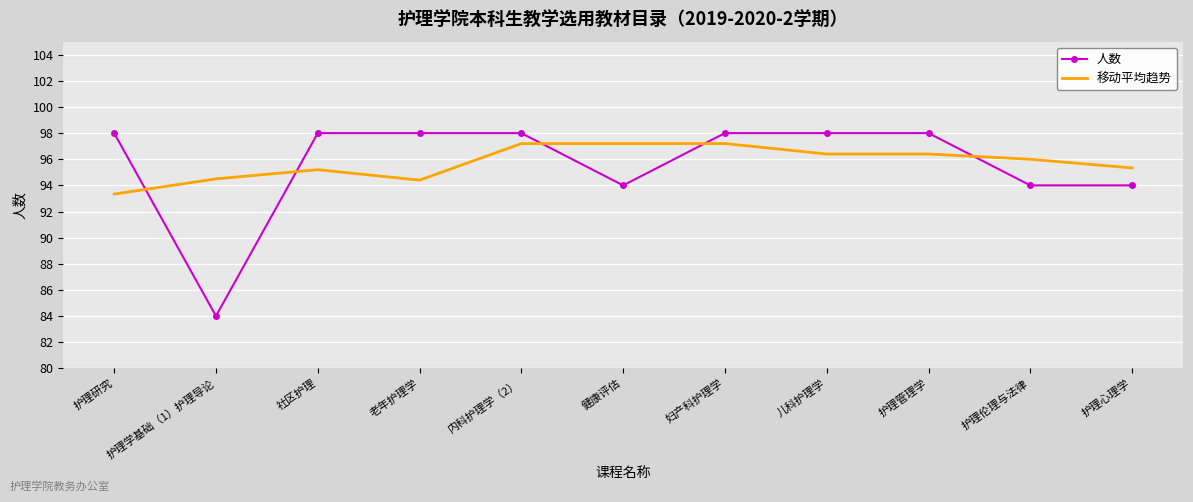

Which series has the widest spread of values?

人数